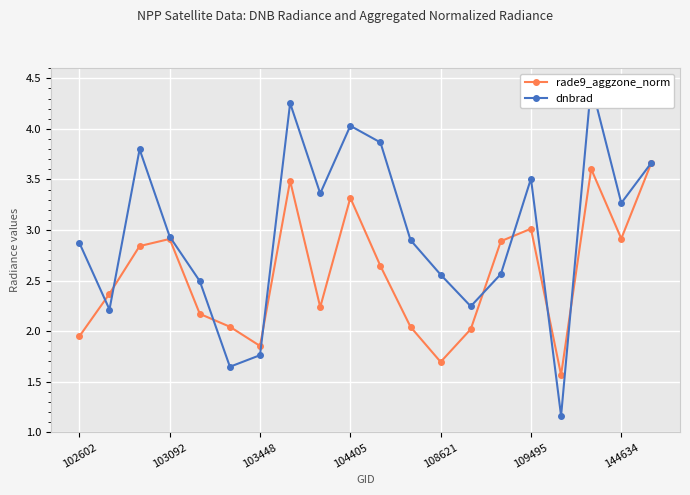

In rade9_aggzone_norm, how many points are lower than both neighbors (excluding endpoints)?

5